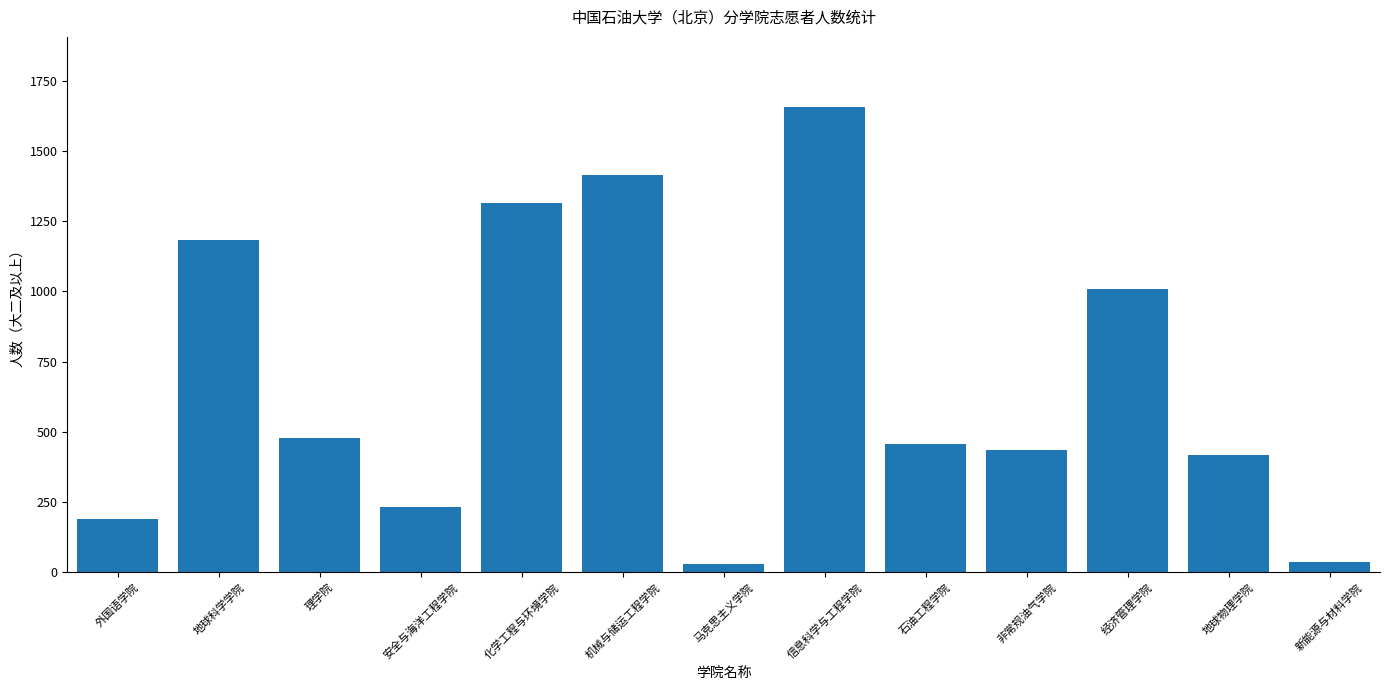

What is the sum of the values at 非常规油气学院 and 化学工程与环境学院?

1749